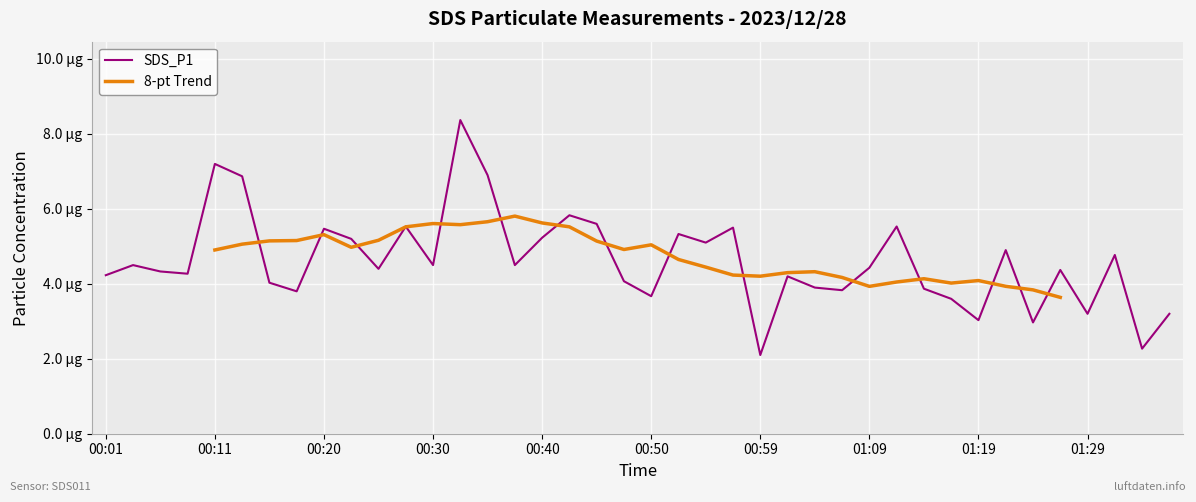

Between 15 and 35, which series saw the biggest shift?

8-pt Trend